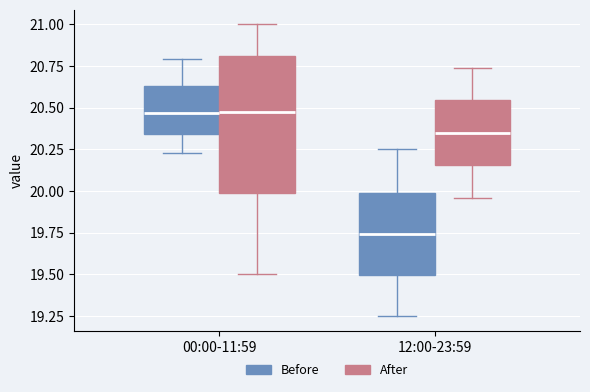

Which box has the lowest median line?

12:00-23:59 (Before)